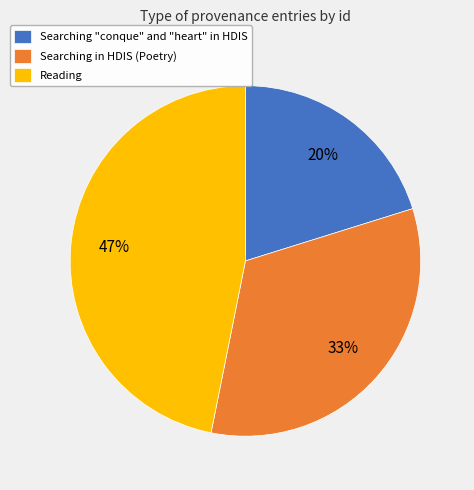

What percentage is the Searching in HDIS (Poetry) slice, to the nearest percent?

33%